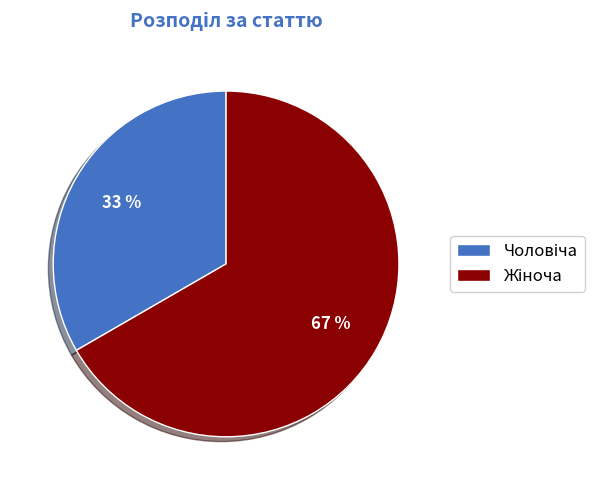

To the nearest percent, what is the average slice percentage?

50%